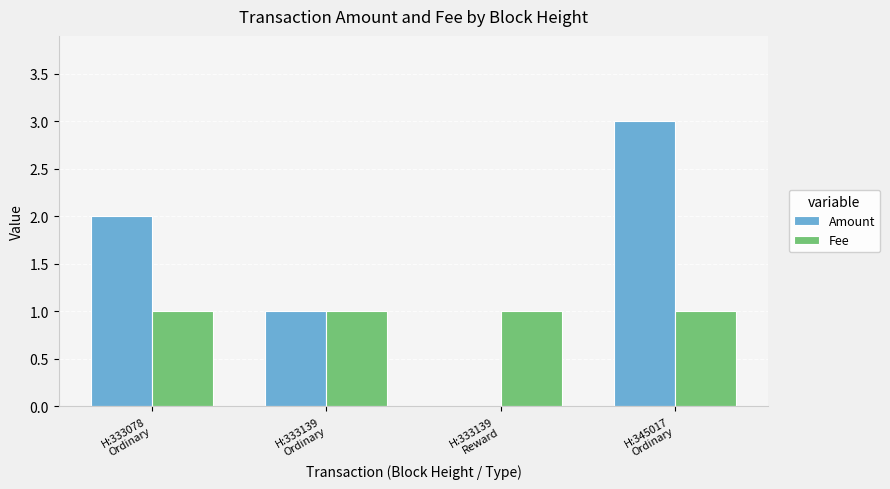

What is the highest value of the Amount series?

3.0